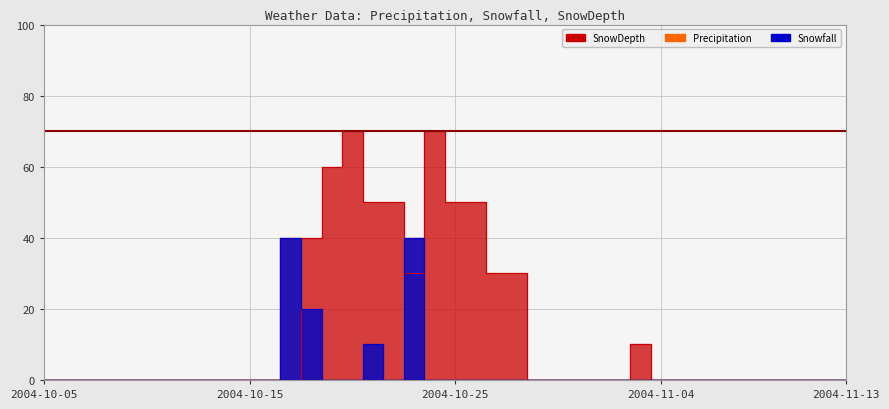

How many distinct data groups are displayed?

3